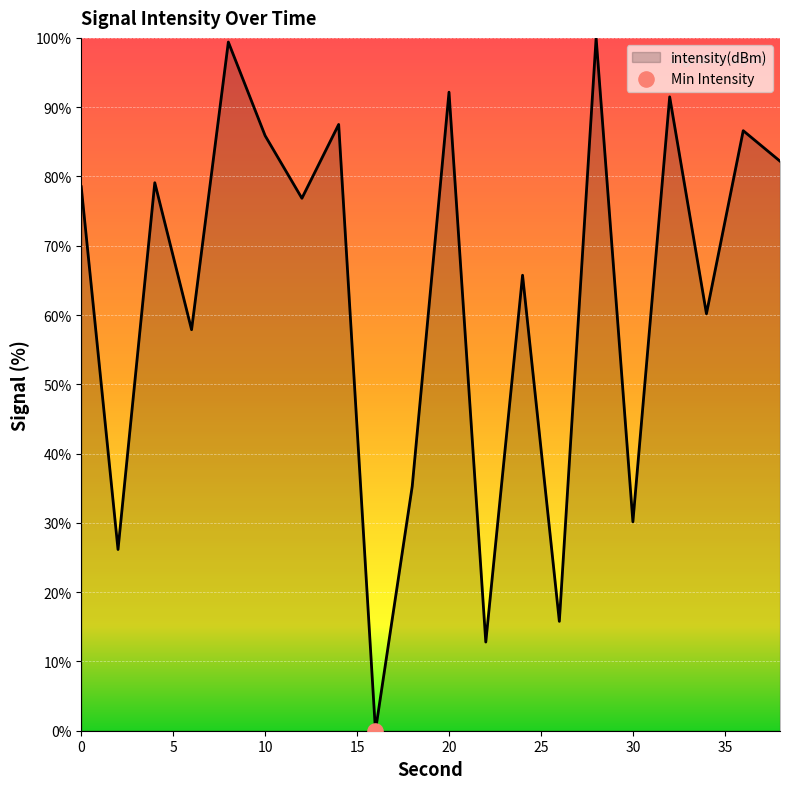

What is the maximum value shown in the chart?

100.0